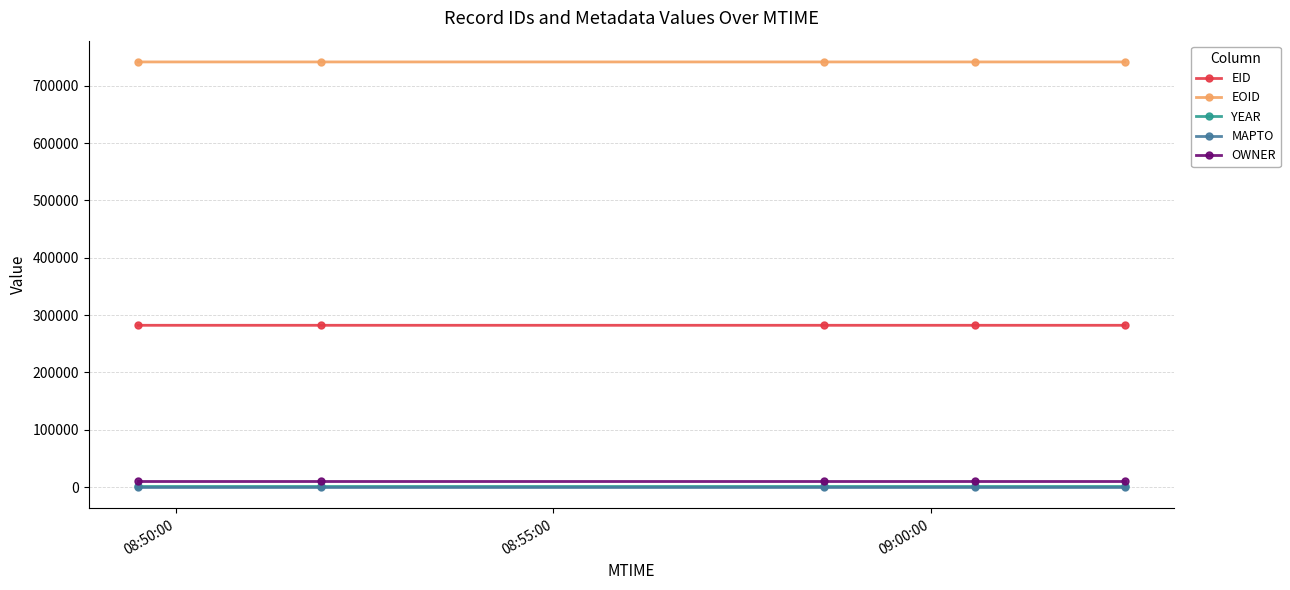

What is the highest value of the EID series?

282289